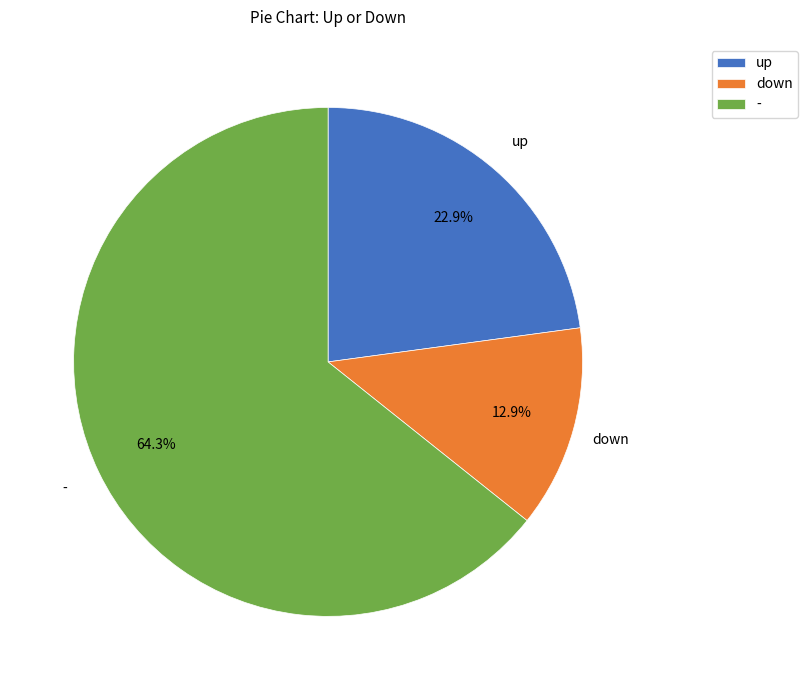

Which category has the biggest portion of the pie?

-